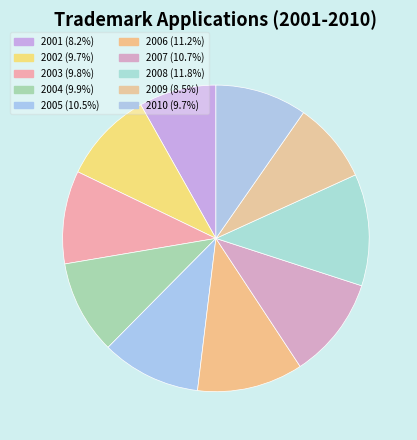

To the nearest percent, what is the combined percentage of 2003 and 2004?

20%